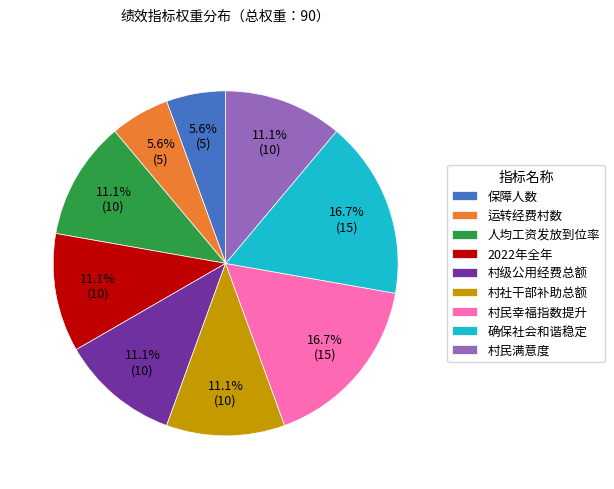

How many segments does this pie chart have?

9